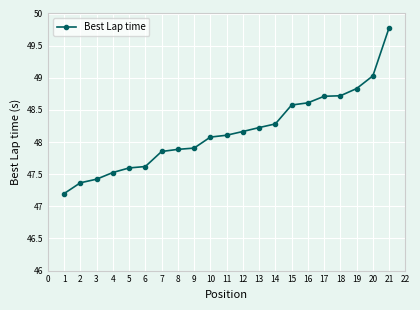

What is the sum of the values at 19 and 4?

96.4